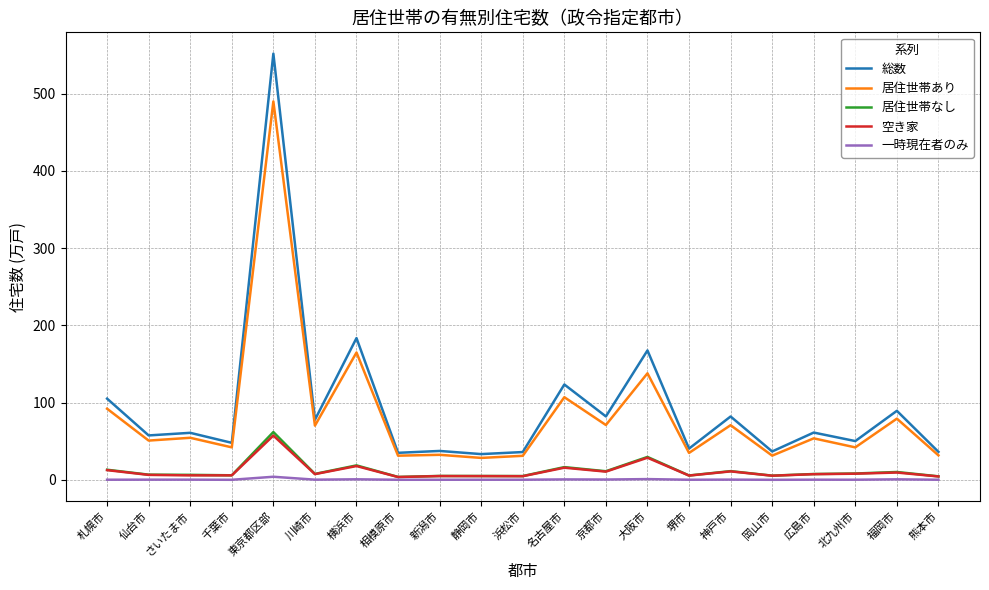

What is the maximum value shown in the chart?

552.0